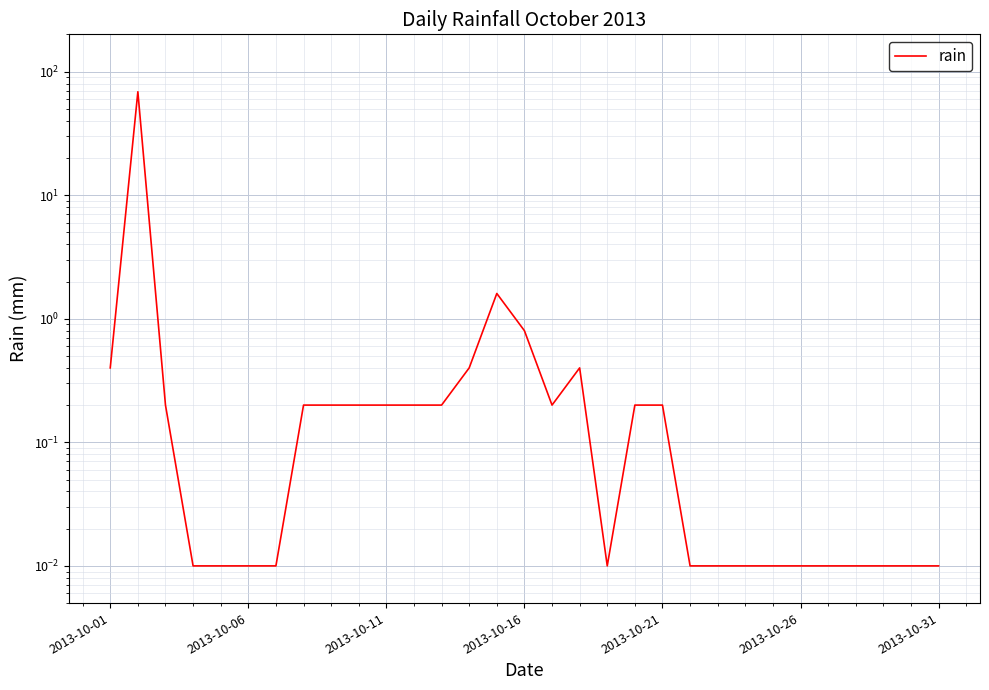

What is the difference between the maximum and minimum values?

68.6